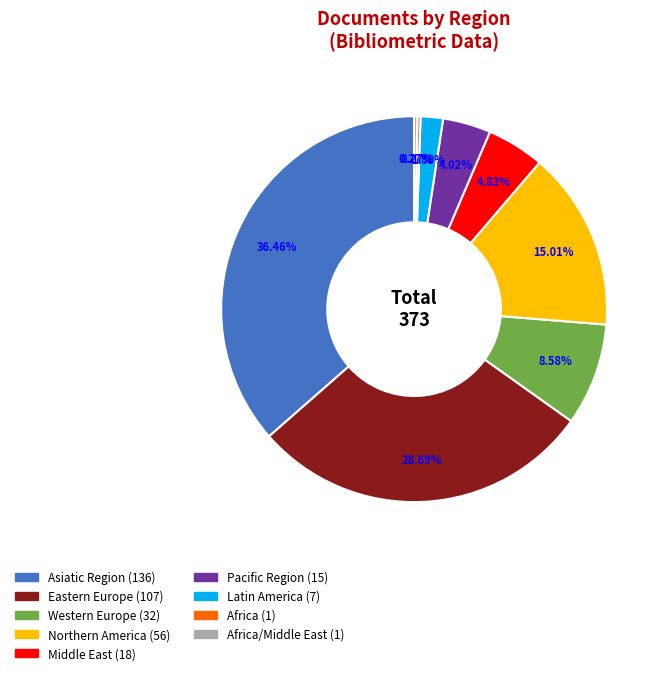

Is there any slice that represents more than half of the pie?

No